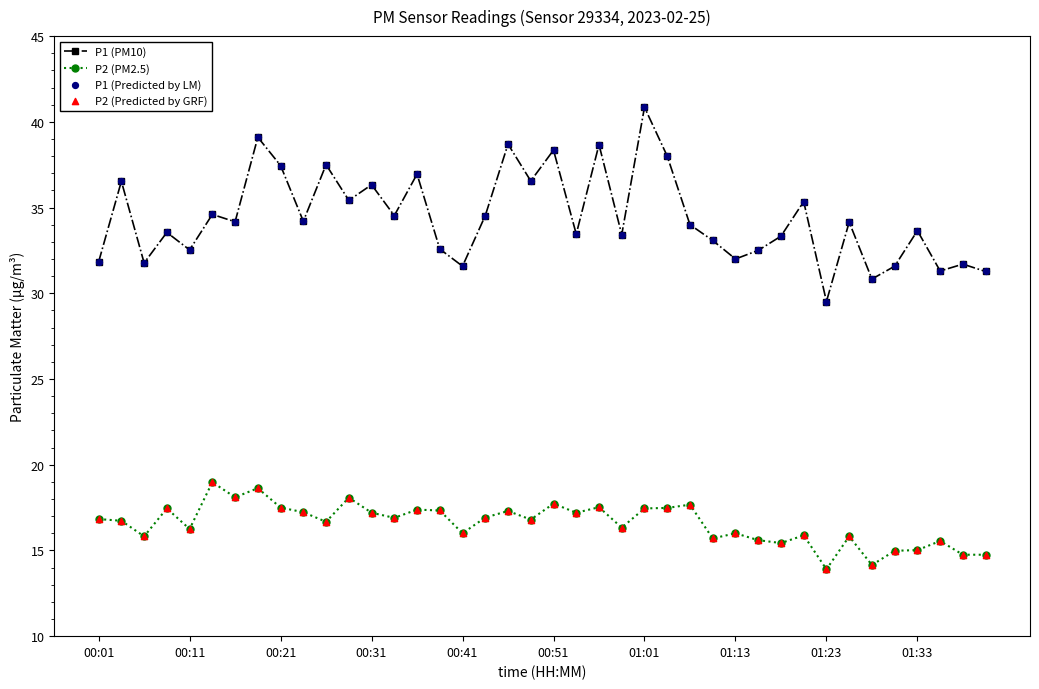

What is the average value of the P1 (PM10) series?

34.4